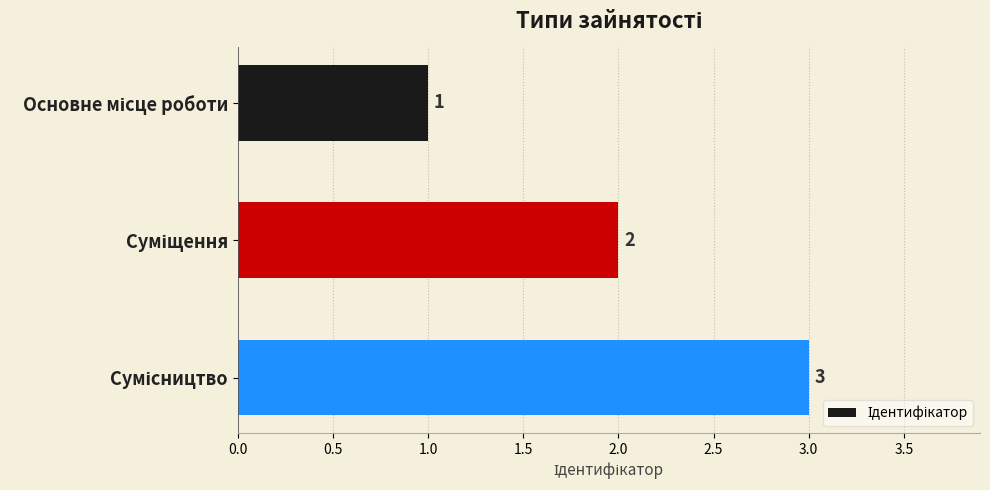

What is the sum of all values?

6